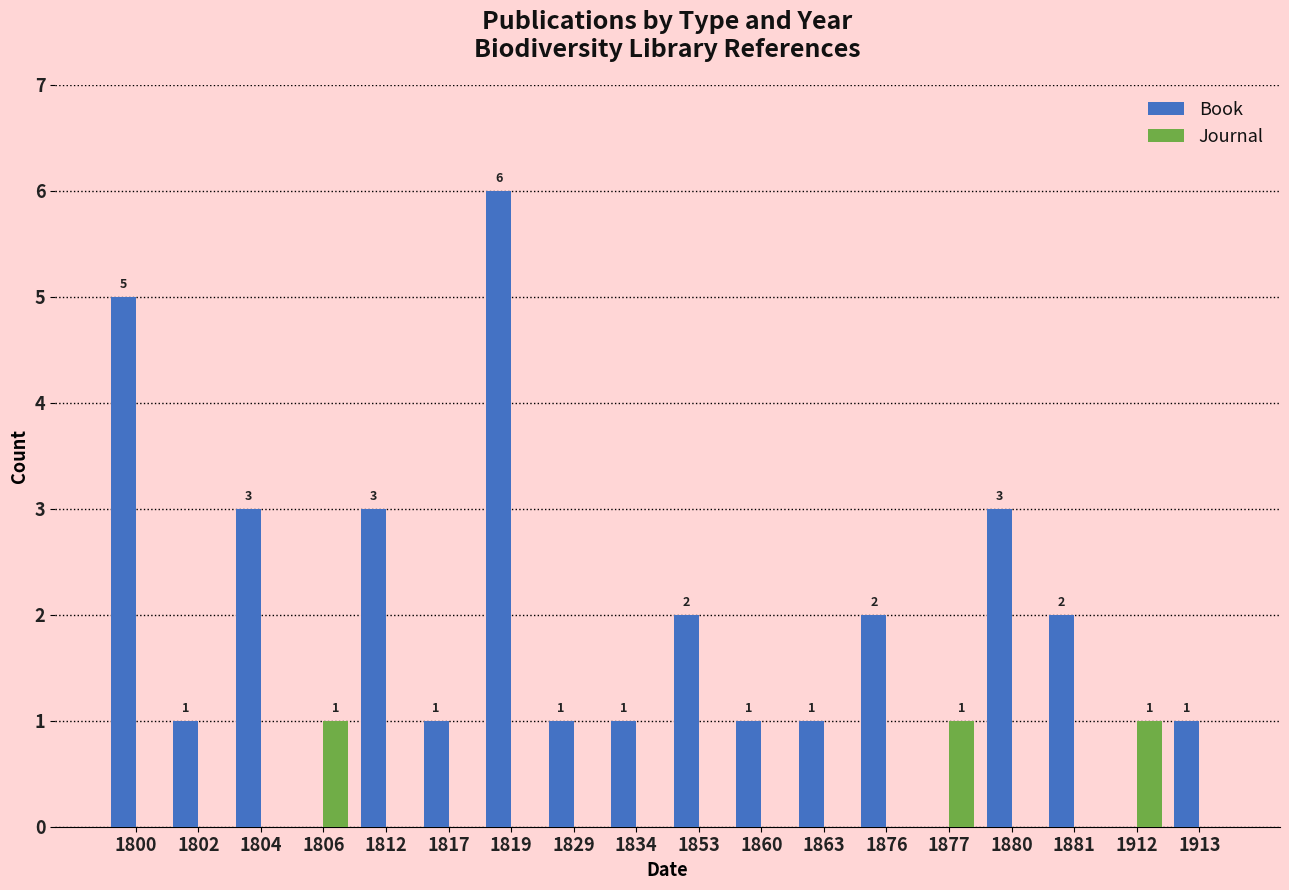

Are the bars horizontal?

No